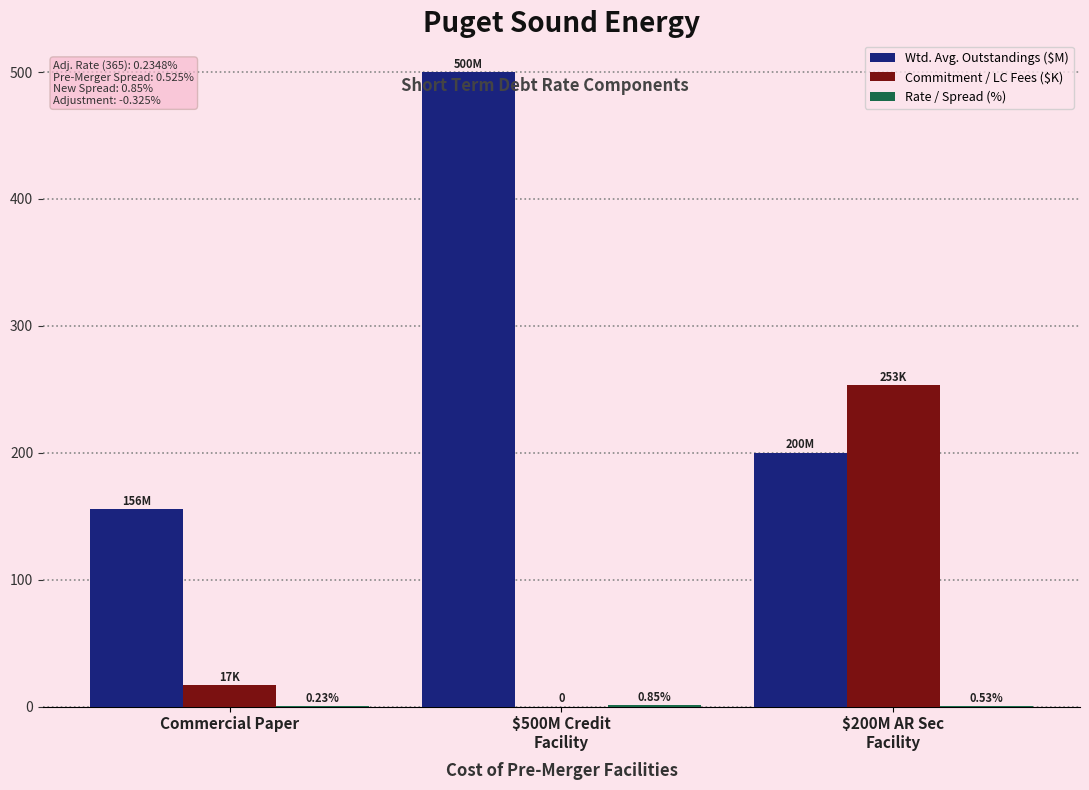

At which category is the sum across all series the highest?

$500M Credit
Facility